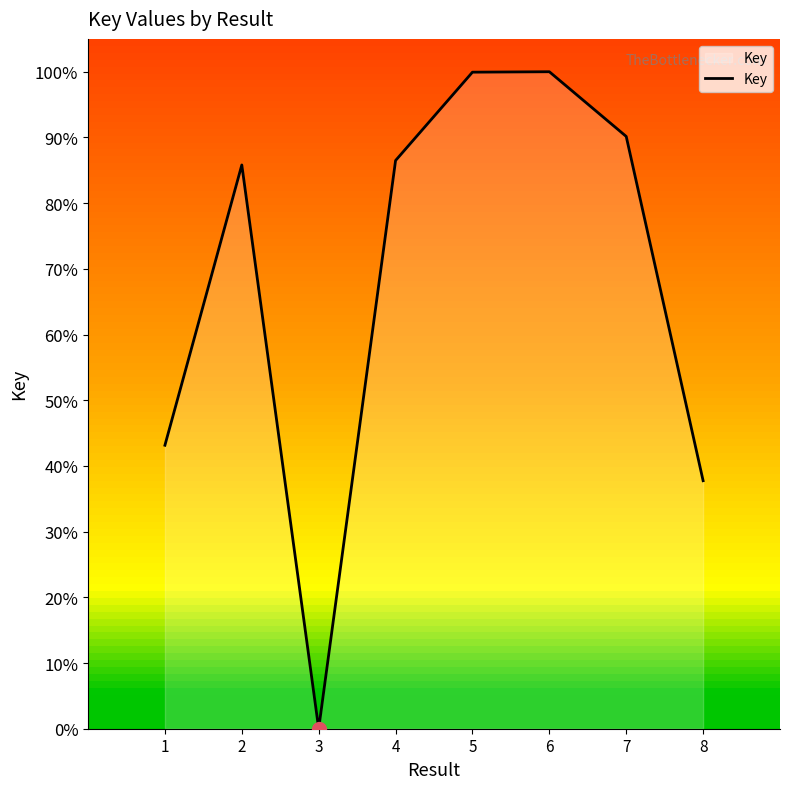

Is it true that the value at 1 is 0.1?

False